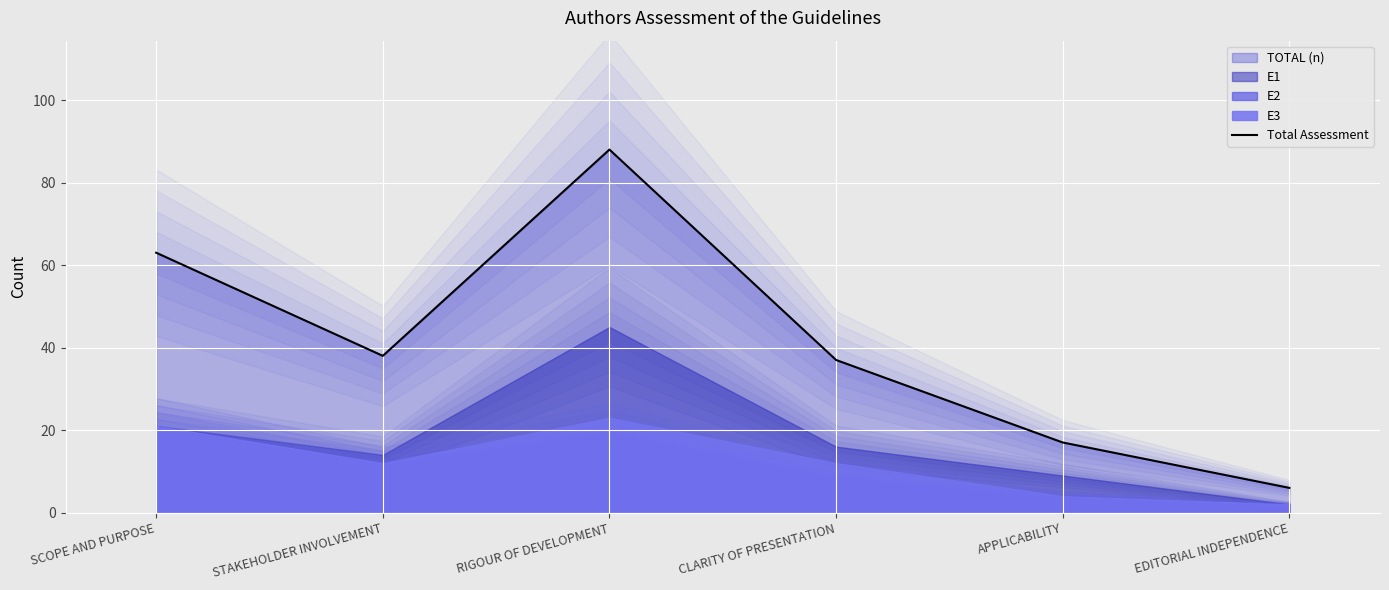

Reading left to right, list all the values displayed in this chart.

63	38	88	37	17	6